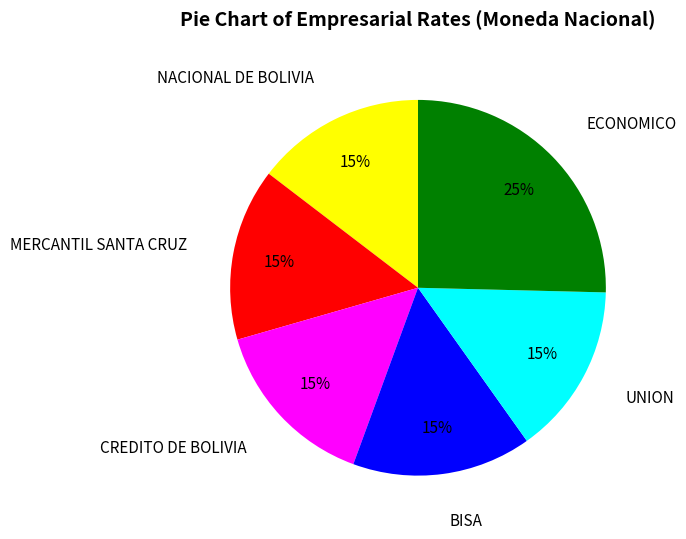

Do NACIONAL DE BOLIVIA and CREDITO DE BOLIVIA together represent more than half of the pie?

No